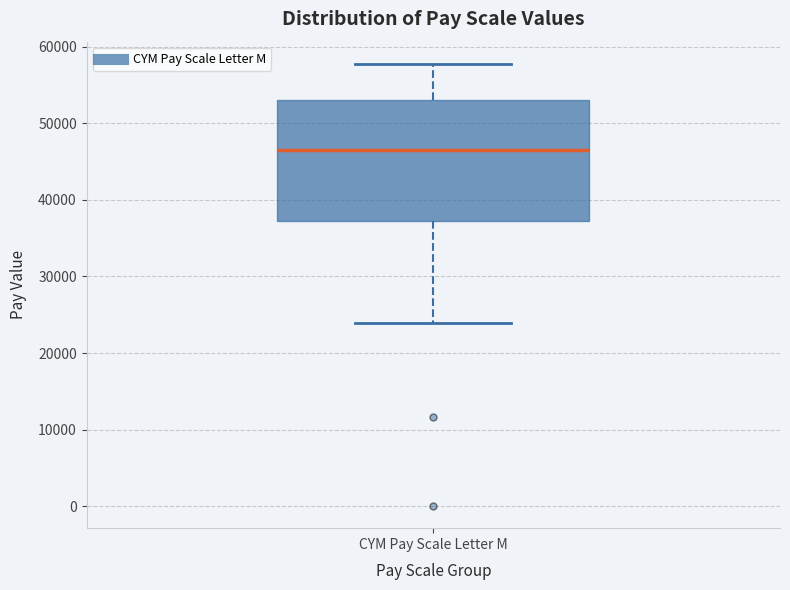

Transcribe this box plot: give where the median line is, the range the box spans, and where the two whiskers end, as read against the y-axis. The values are not printed on the chart, so give them approximately, as read against the axis.

median 47000, box 37000 to 53000, whiskers 24000 to 58000